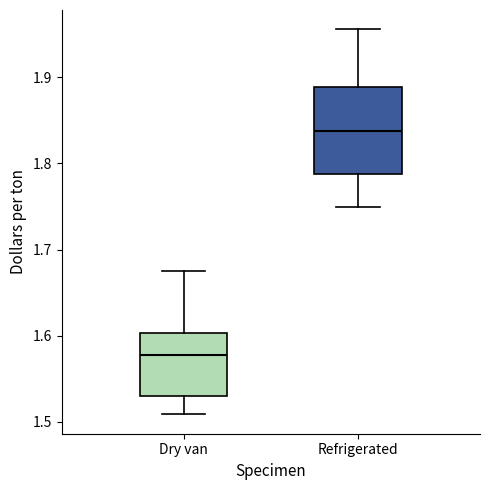

Which box has the highest median line?

Refrigerated